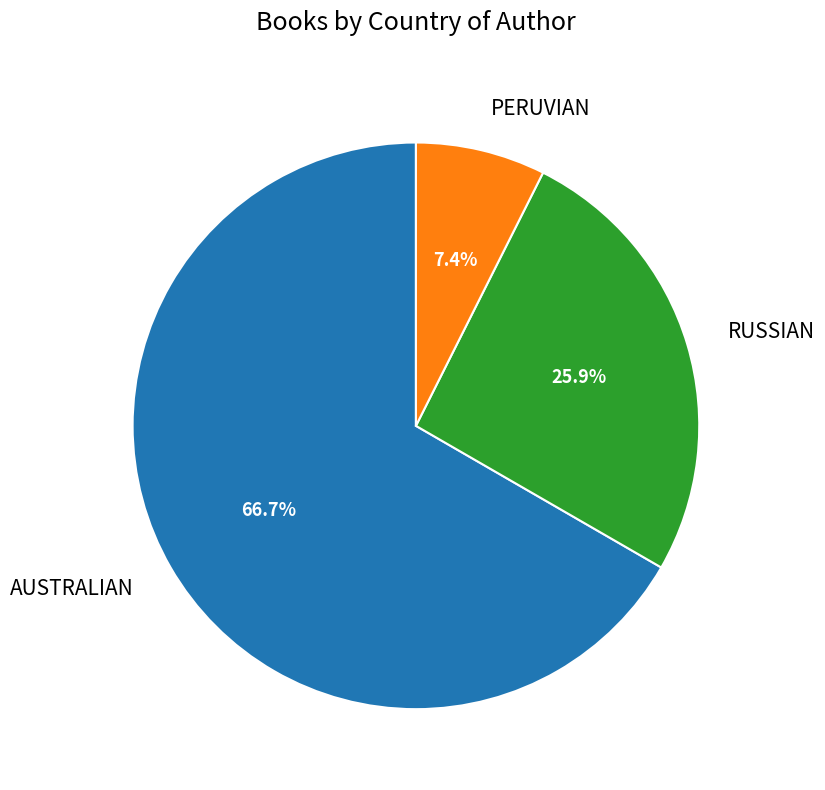

Does any single category account for the majority?

Yes